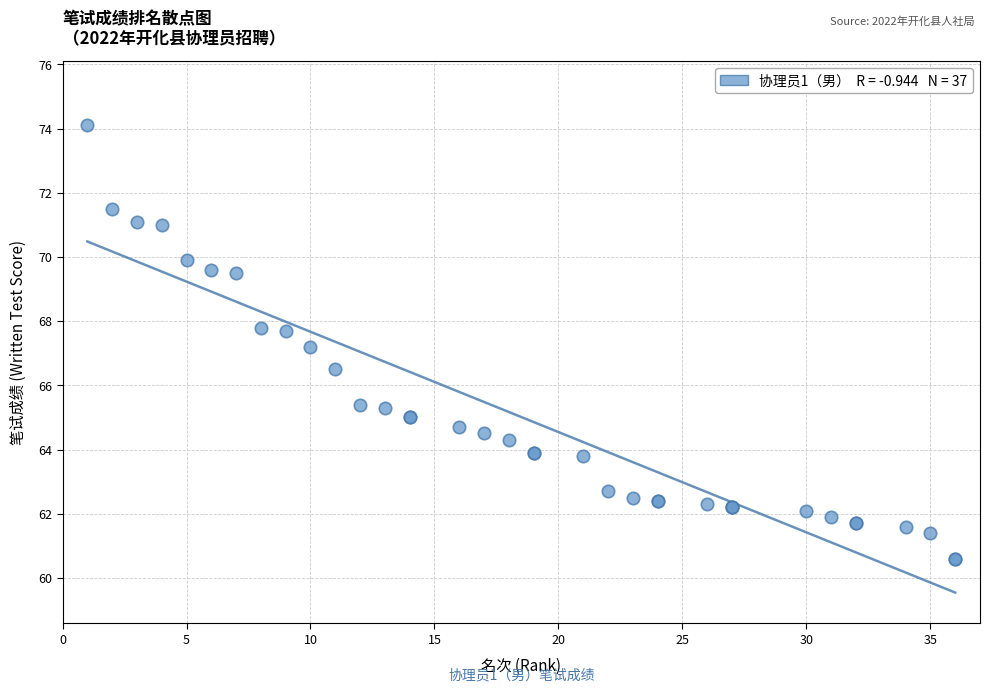

What Y value in the scatter plot is closest to 67?

67.2